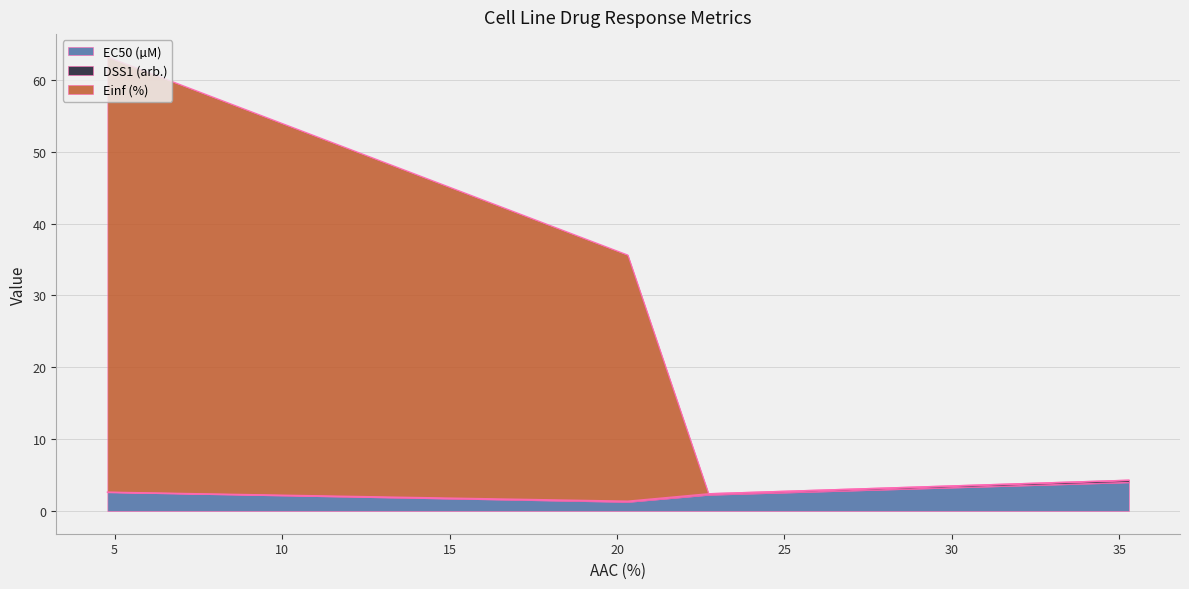

What is the highest value of the EC50 (µM) series?

4.0